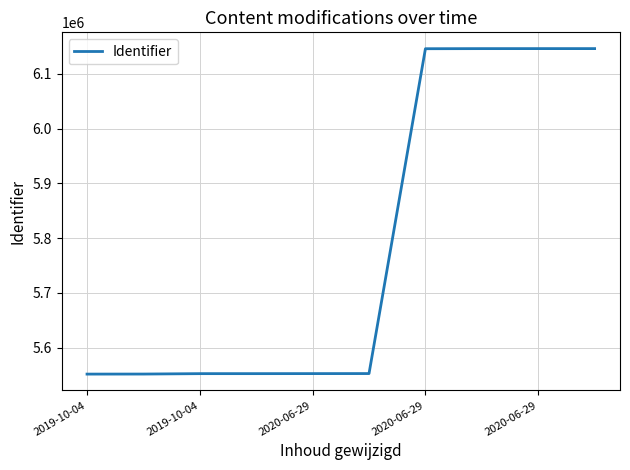

Does the chart display data point markers on the line(s)?

No